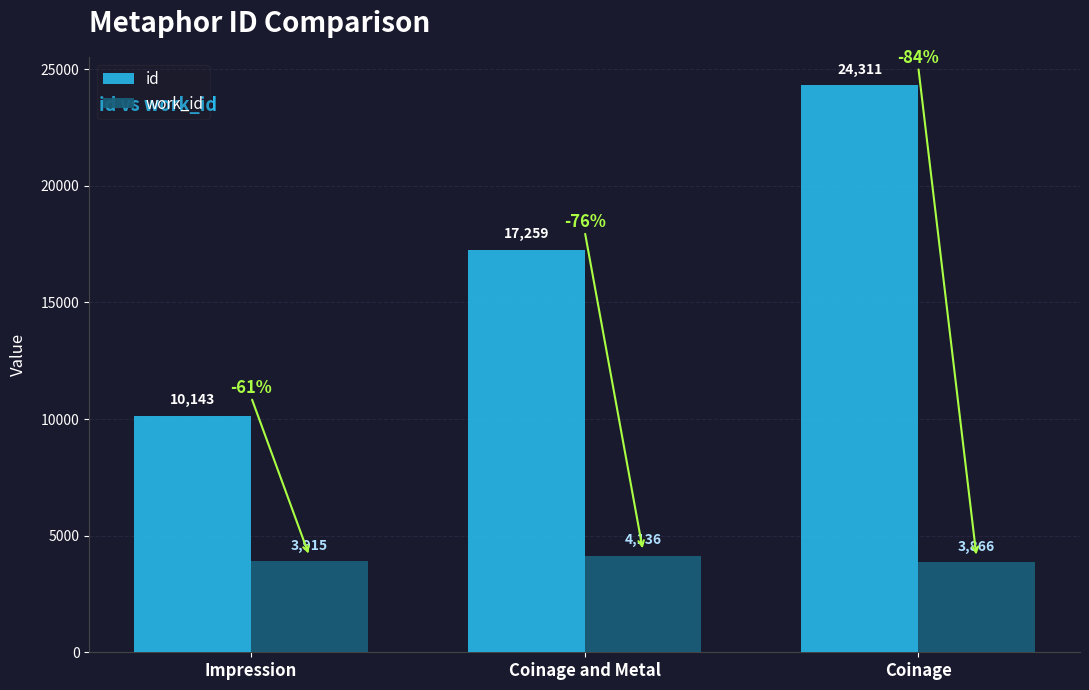

What is the difference between the highest and lowest values at Coinage?

20445